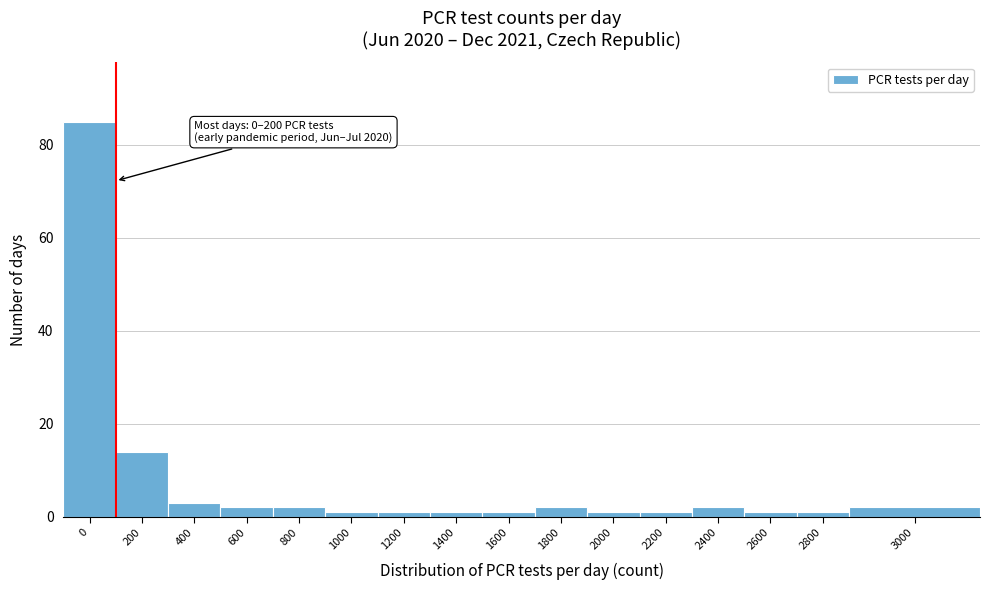

Reading left to right, list all the values displayed in this chart.

0=85	200=14	400=3	600=2	800=2	1000=1	1200=1	1400=1	1600=1	1800=2	2000=1	2200=1	2400=2	2600=1	2800=1	3000=2